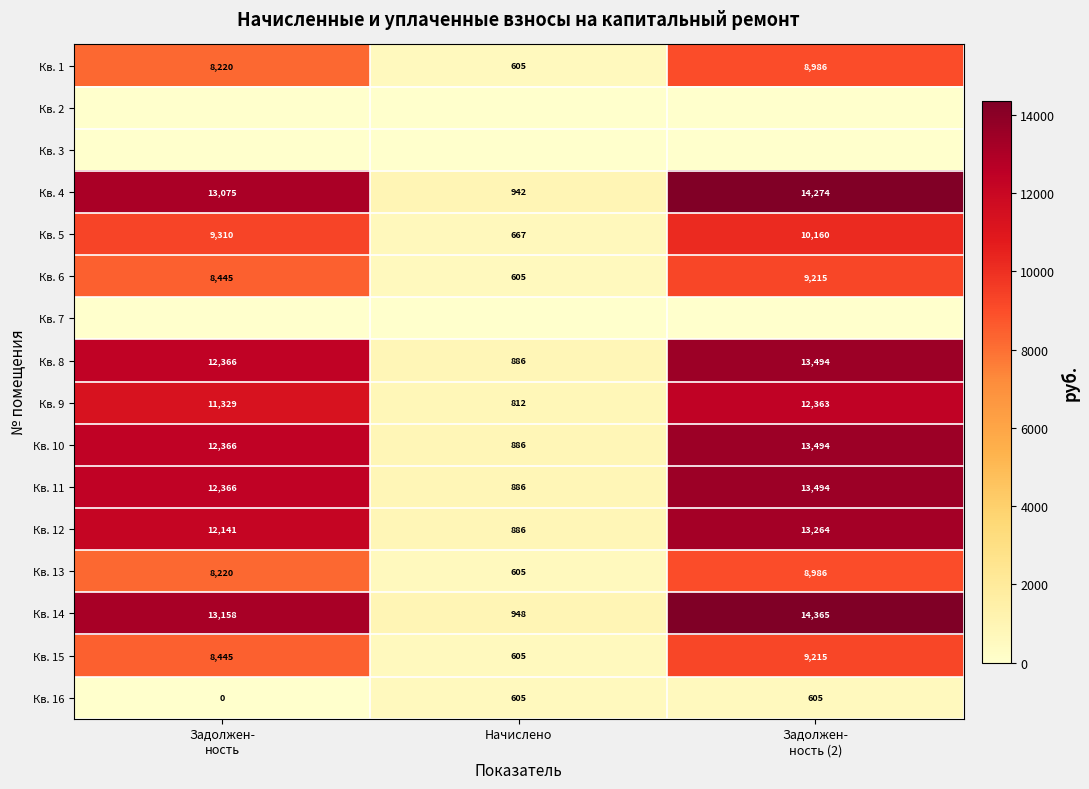

Is the value of Кв. 14 at Начислено greater than the value of Кв. 15 at Начислено?

Yes